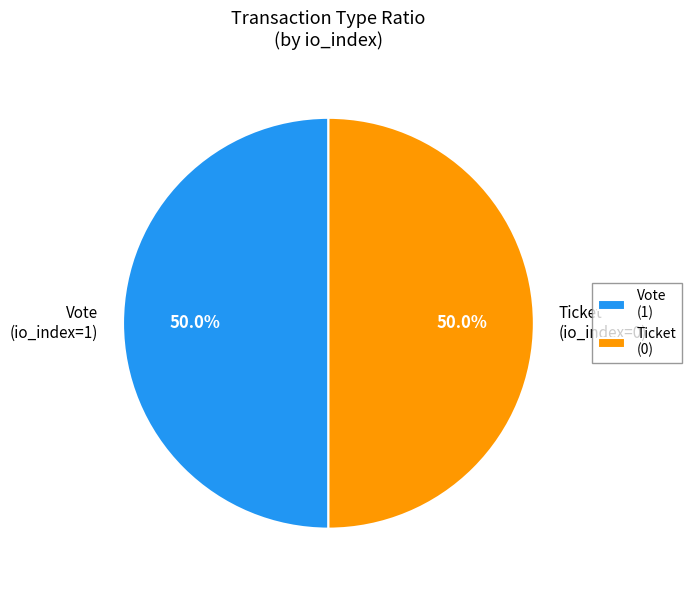

Count the number of slices in the pie.

2